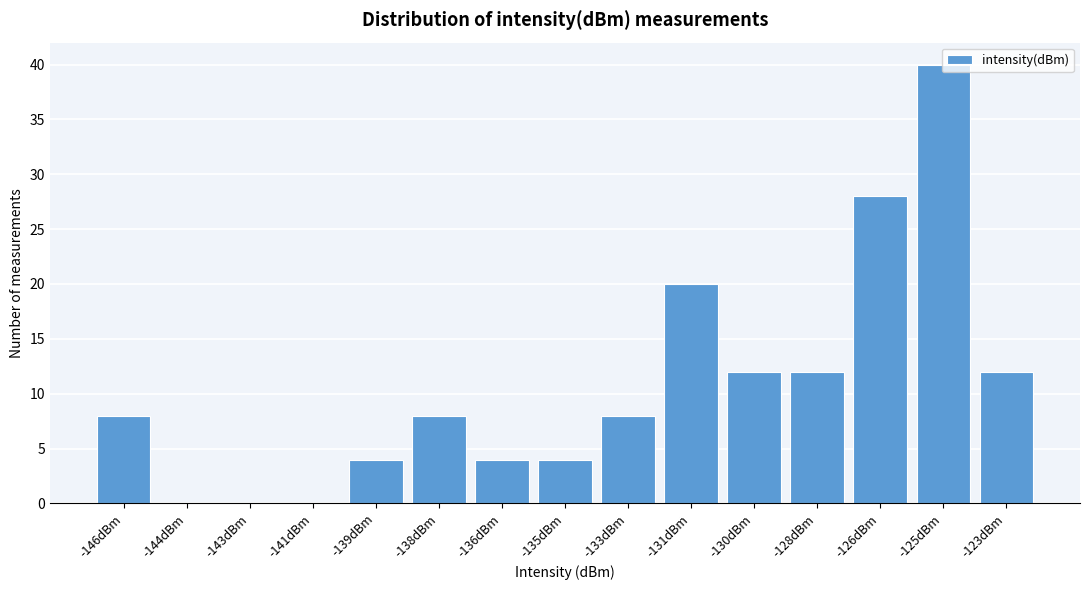

The value at -128dBm is 12. True or false?

True